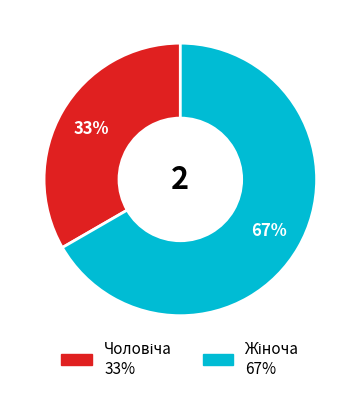

To the nearest percent, what is the average slice percentage?

50%